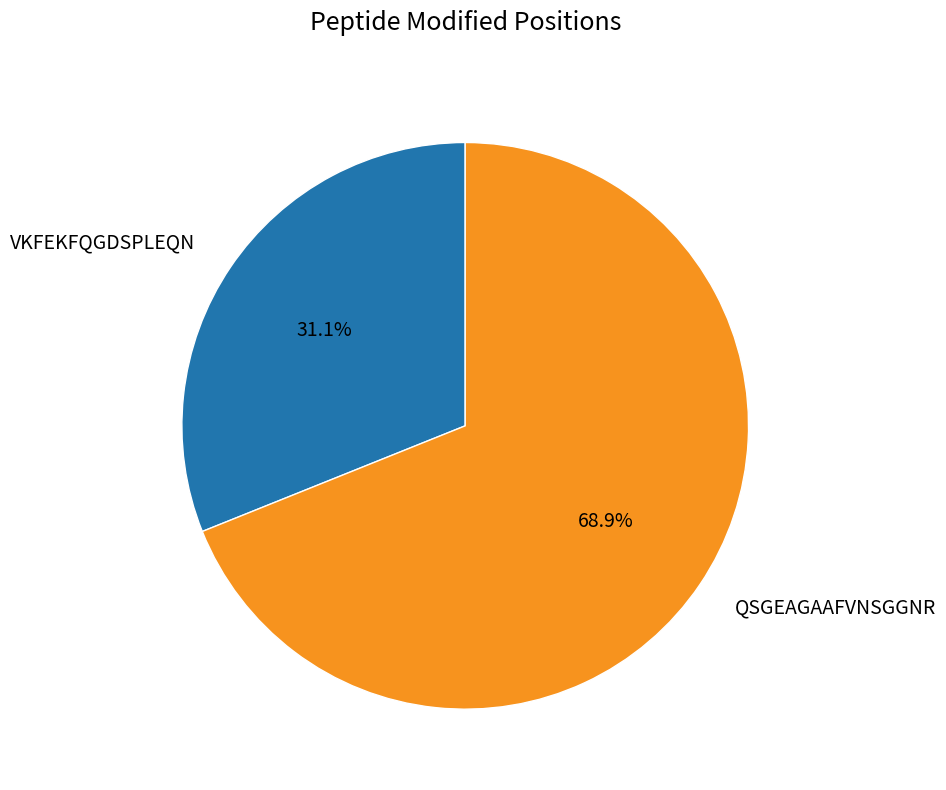

What is the ratio of the value at QSGEAGAAFVNSGGNR to the value at VKFEKFQGDSPLEQN?

2.2